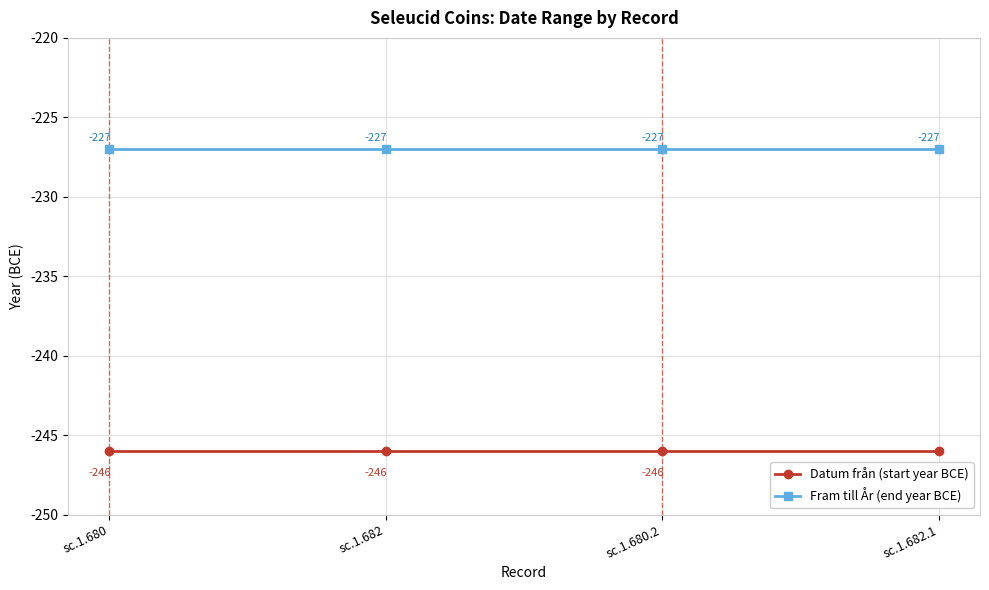

True or false: Datum från (start year BCE) has a value of -246 at sc.1.682.

True